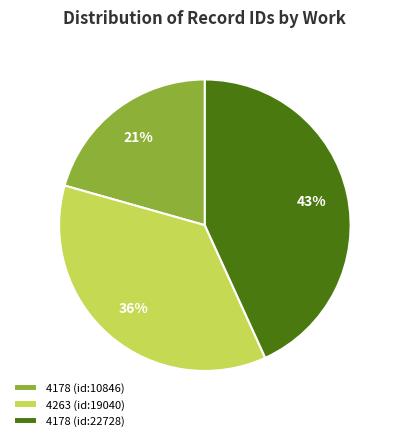

What percentage is the 4263 (id:19040) slice, to the nearest percent?

36%